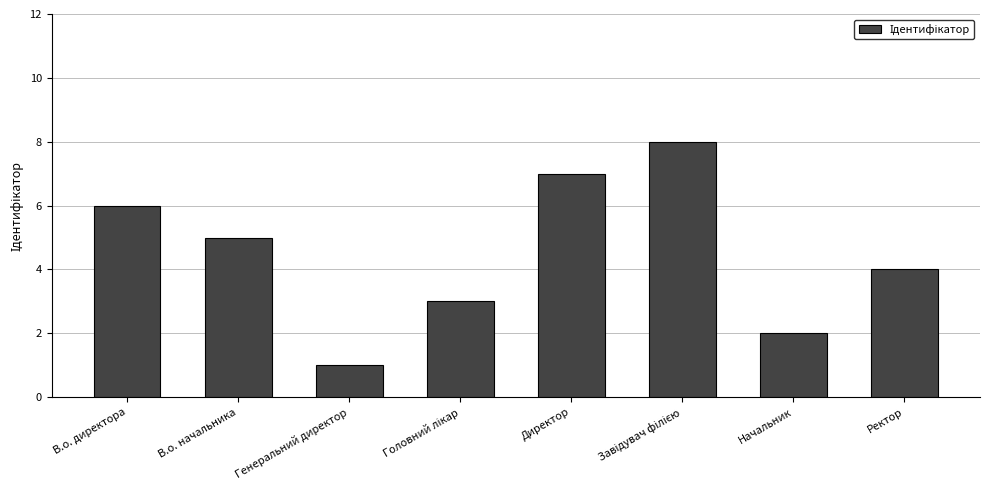

What is the ratio of the value at Ректор to the value at Директор?

0.6